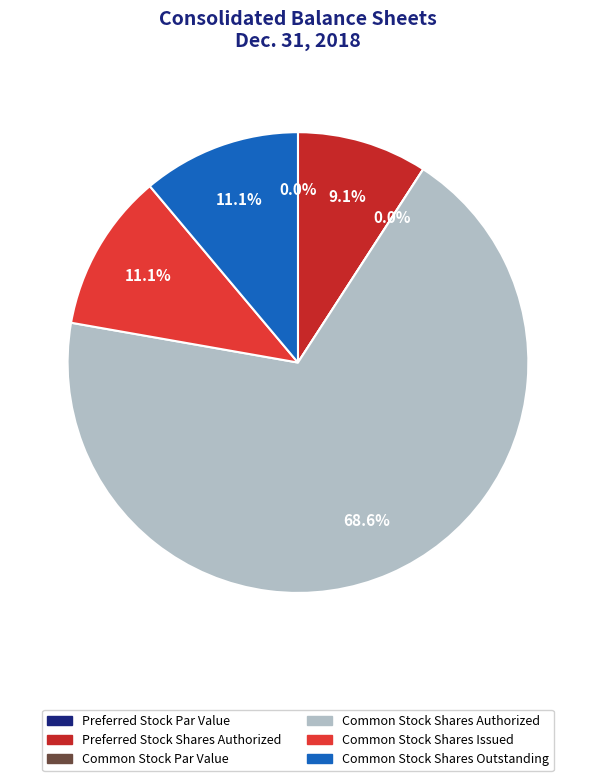

Do Common Stock Shares Outstanding and Preferred Stock Shares Authorized together represent more than half of the pie?

No